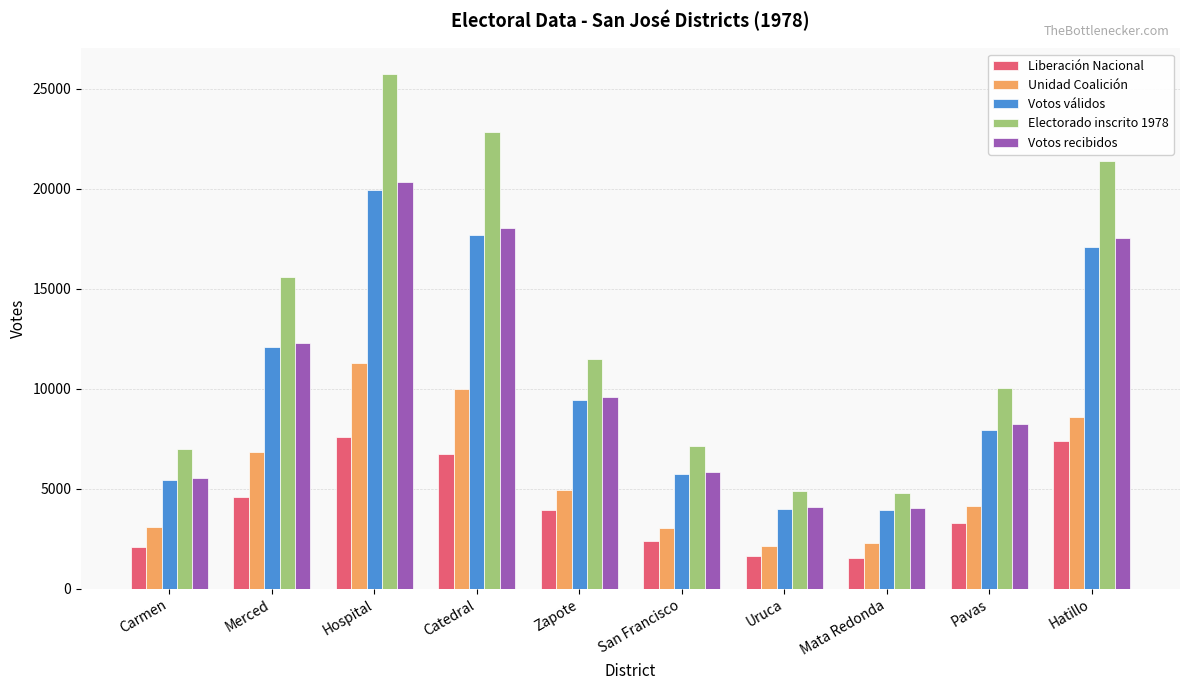

Is the value of Liberación Nacional at Catedral greater than the value of Electorado inscrito 1978 at Merced?

No